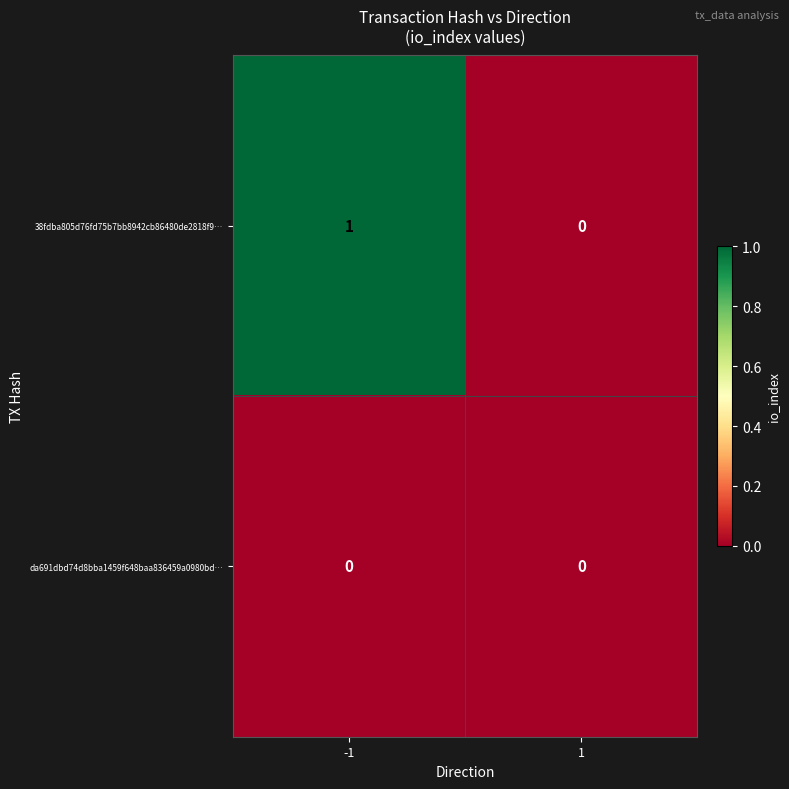

Which category has the highest value across all series?

-1